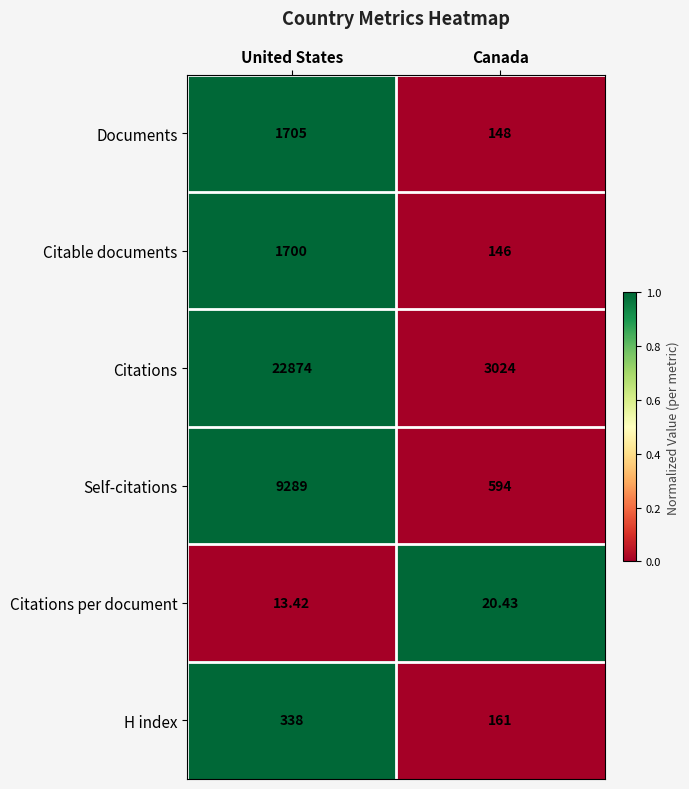

Where is Self-citations nearest to the value 4941?

Canada